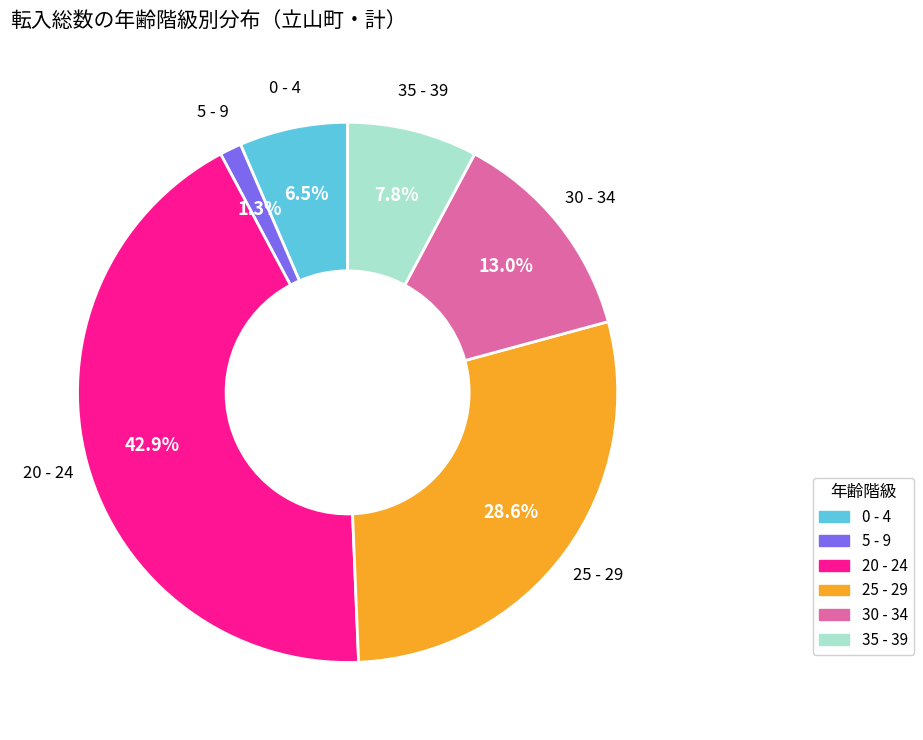

What is the smallest slice in the pie chart?

5 - 9